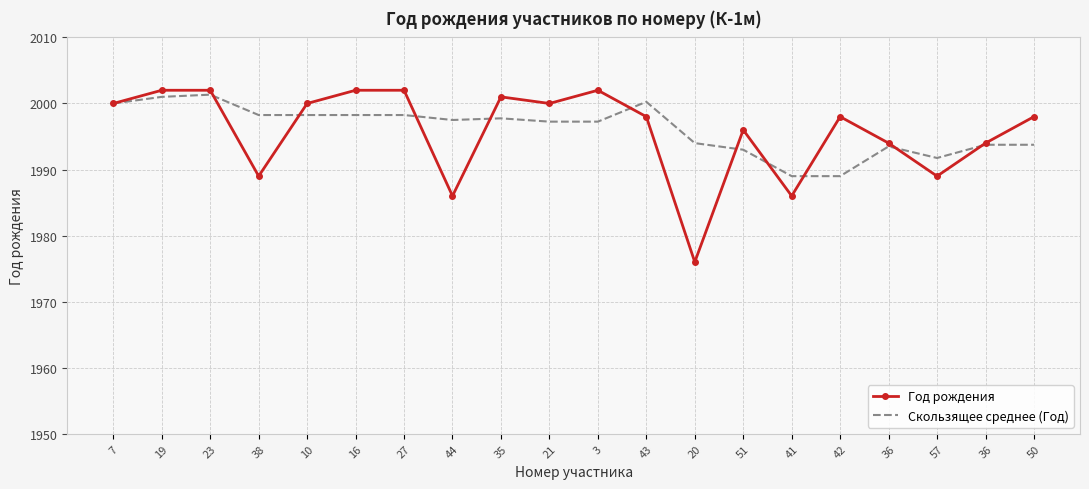

At how many categories does at least one series exceed 2000?

7